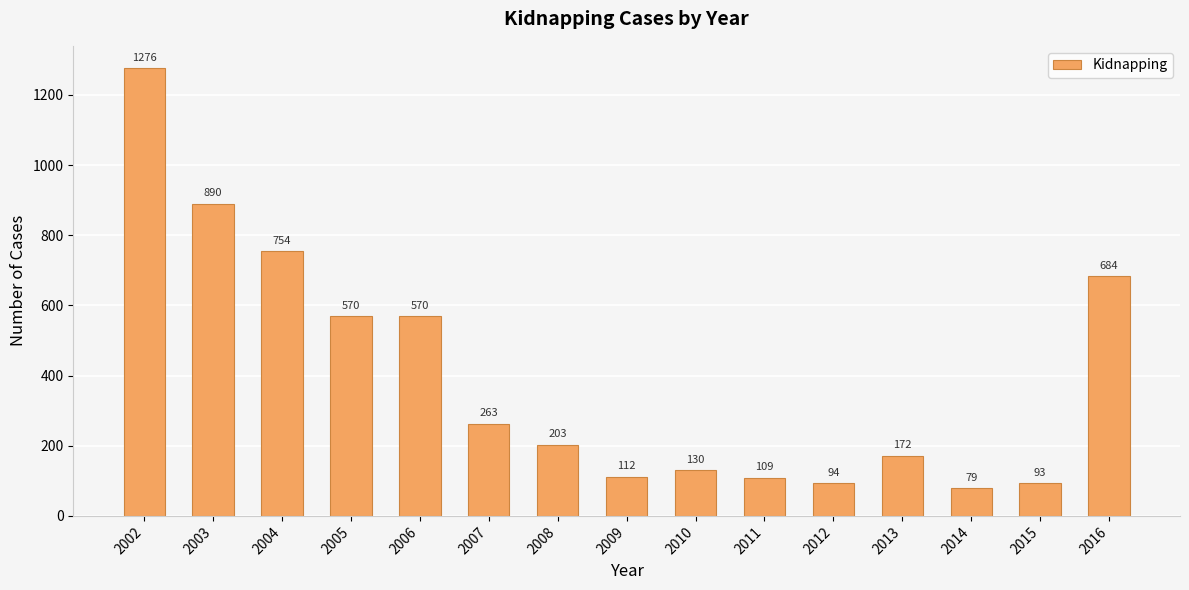

What is the difference between the maximum and minimum values?

1197